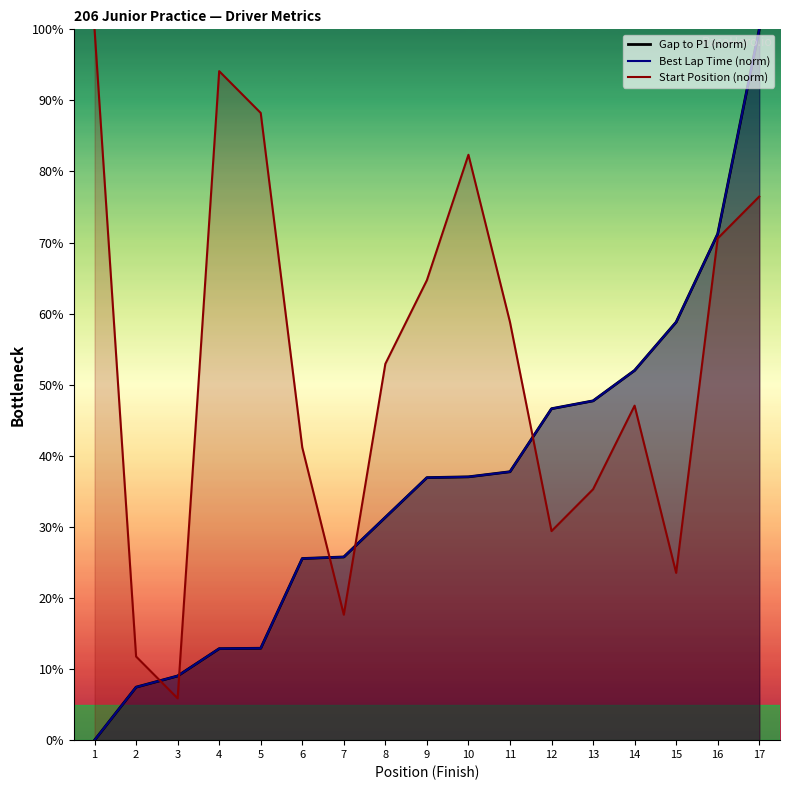

How many lines are shown in the chart?

3